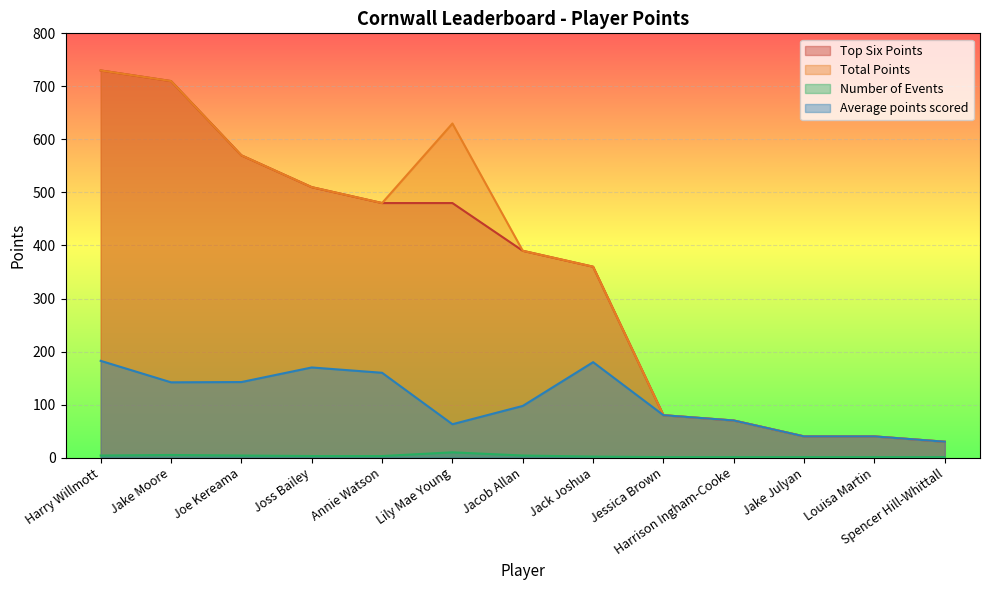

At which label is Top Six Points closest to 380?

Jacob Allan